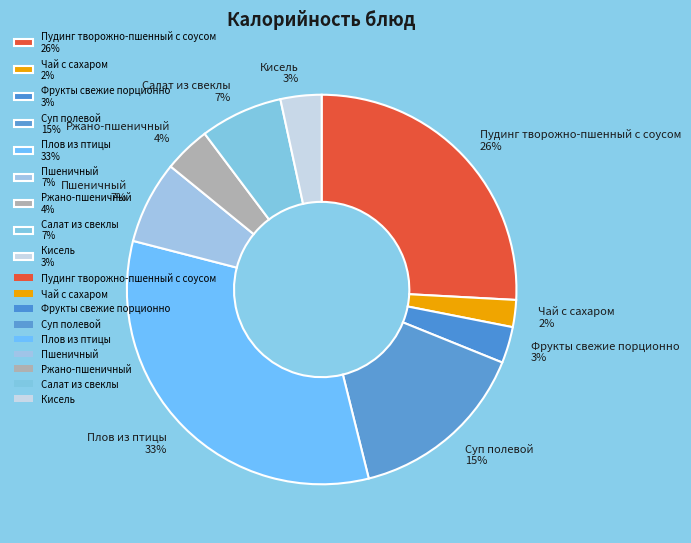

Is there a majority slice in this chart?

No